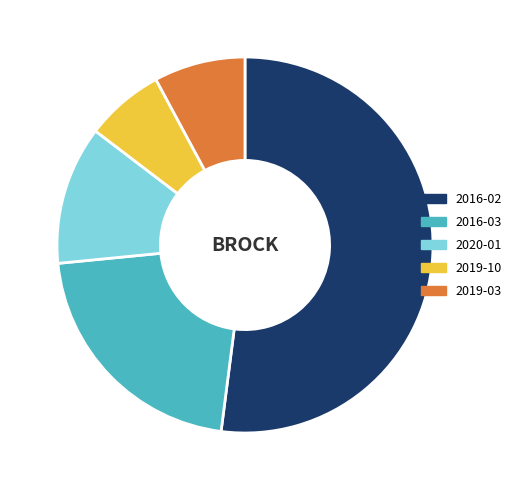

Count the number of slices in the pie.

5